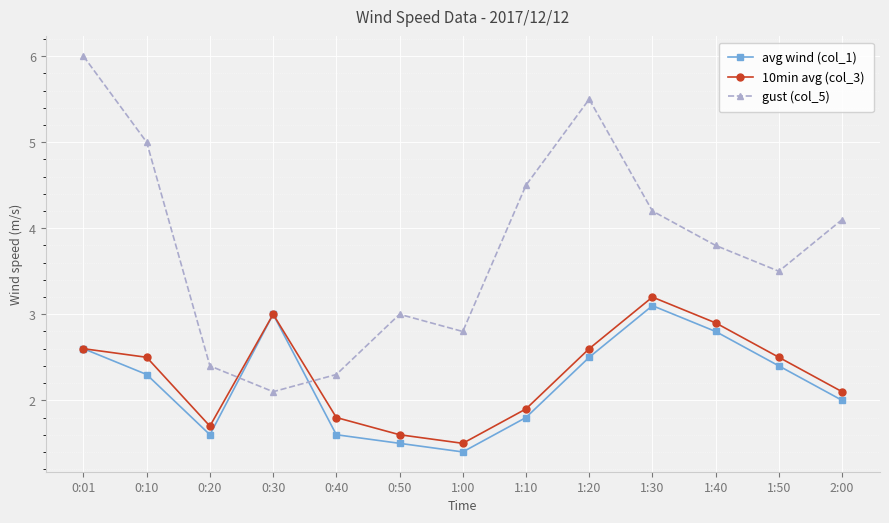

Does the chart have visible grid lines?

Yes